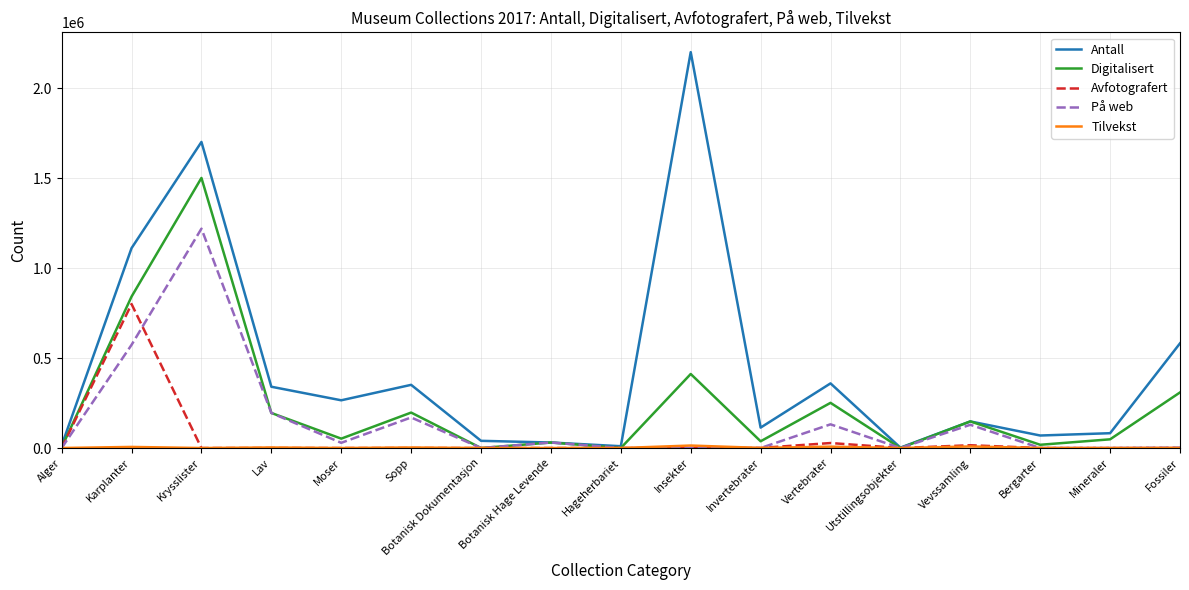

Is it true that Avfotografert equals 366972 at Sopp?

False